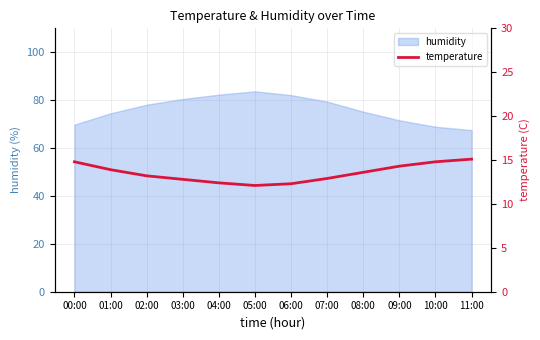

True or false: humidity has a value of 33.2 at 08:00.

False